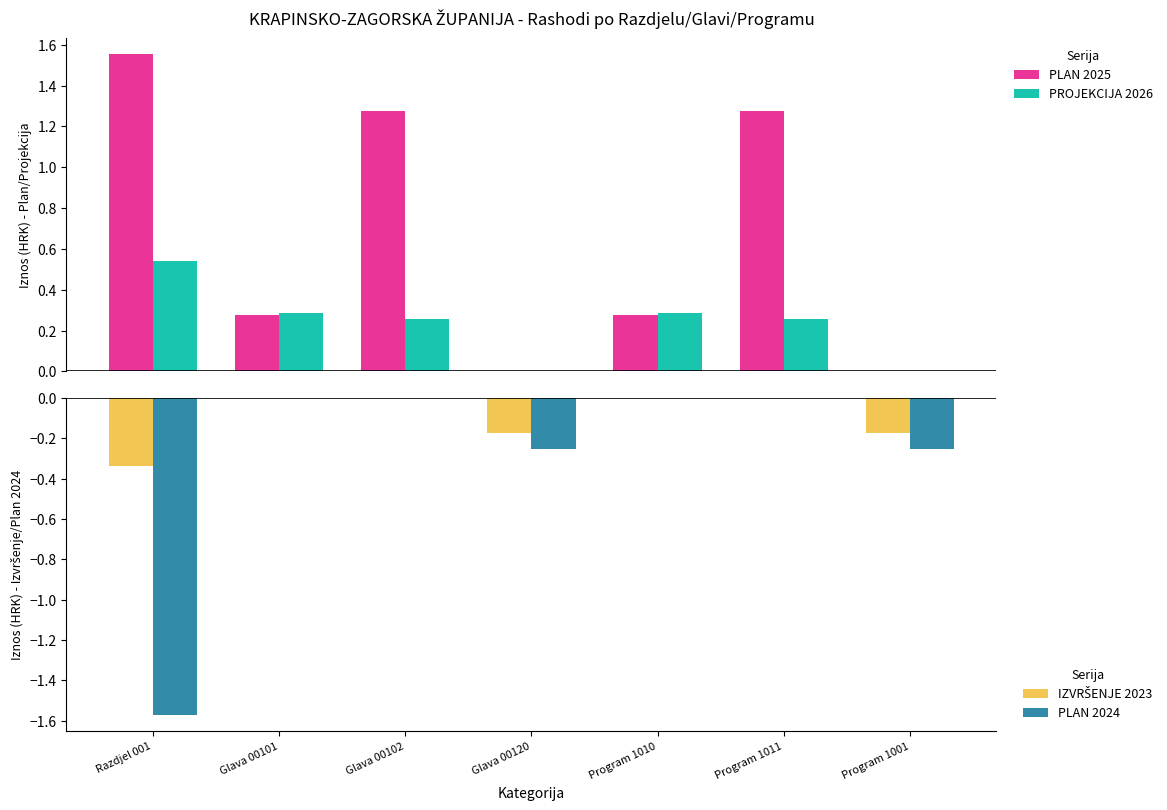

Is it true that IZVRŠENJE 2023 equals 0.0 at Program 1010?

True